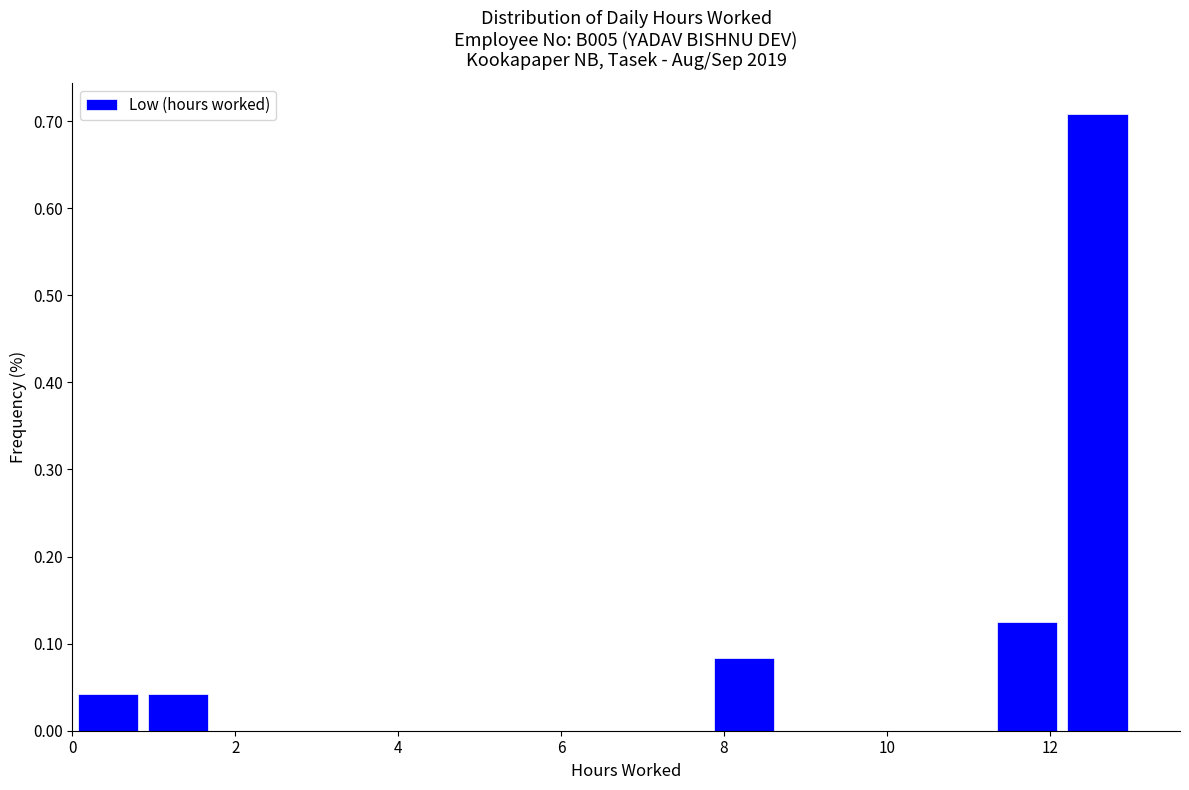

Reading left to right, list every bar in this chart as the range it spans on the x-axis followed by its height. Neither the bar edges nor the heights are printed on the chart, so give them approximately, as read against the axes.

0.0 to 0.8: 0.04
0.8 to 1.8: 0.04
1.8 to 2.6: 0
2.6 to 3.4: 0
3.4 to 4.4: 0
4.4 to 5.2: 0
5.2 to 6.0: 0
6.0 to 7.0: 0
7.0 to 7.8: 0
7.8 to 8.6: 0.08
8.6 to 9.6: 0
9.6 to 10.4: 0
10.4 to 11.2: 0
11.2 to 12.2: 0.13
12.2 to 13.0: 0.71